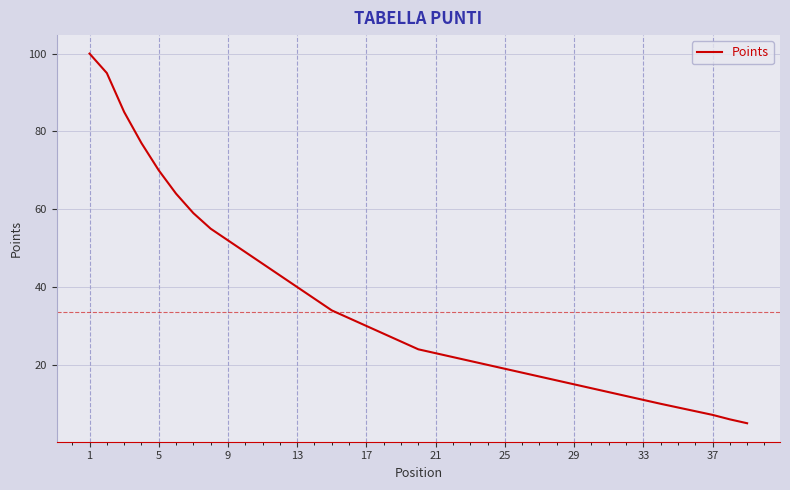

True or false: the data has more than 2 interior local peaks.

False